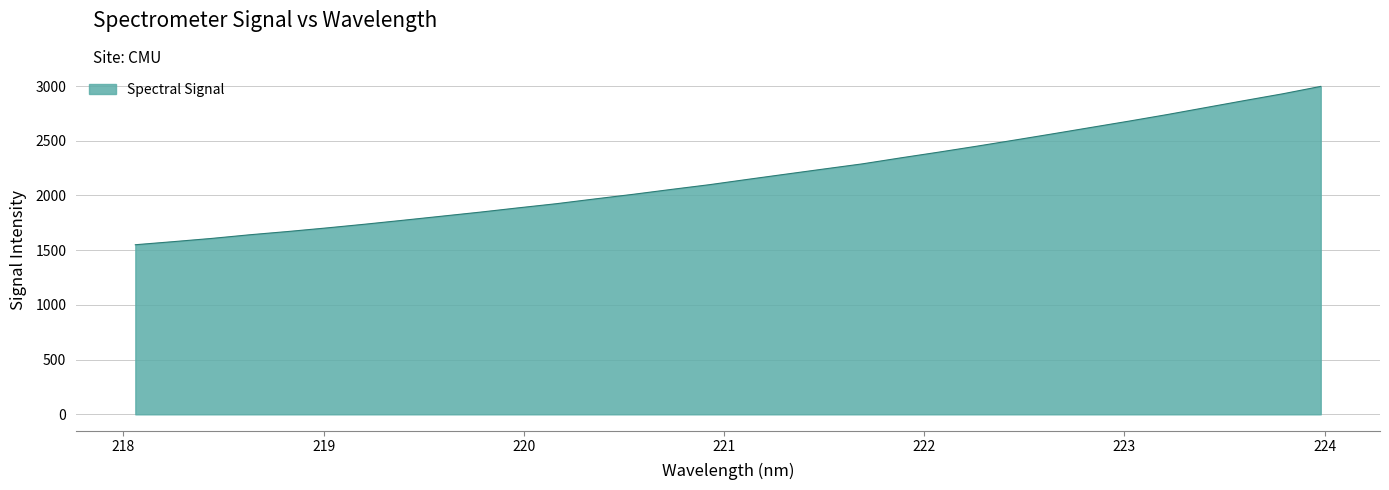

How many lines are shown in the chart?

1